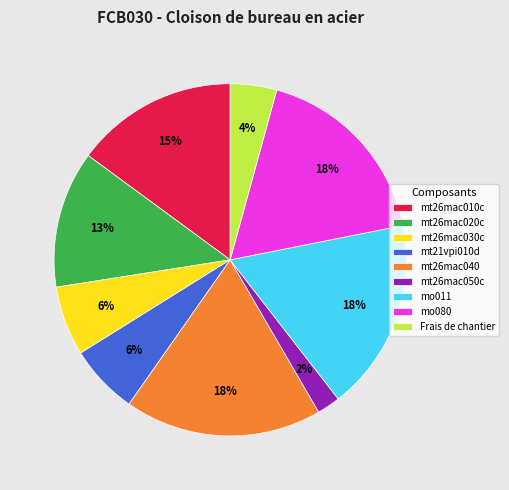

To the nearest percent, what percentage of the pie is Frais de chantier?

4%